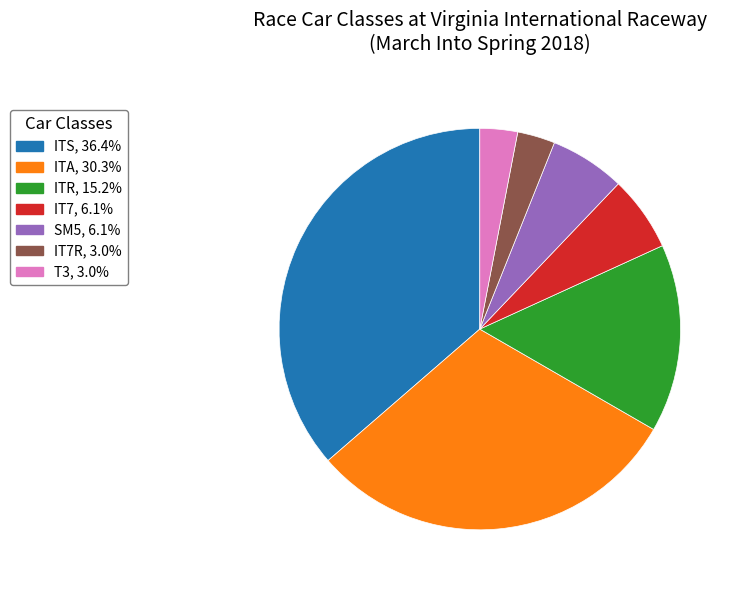

Is there any slice that represents more than half of the pie?

No